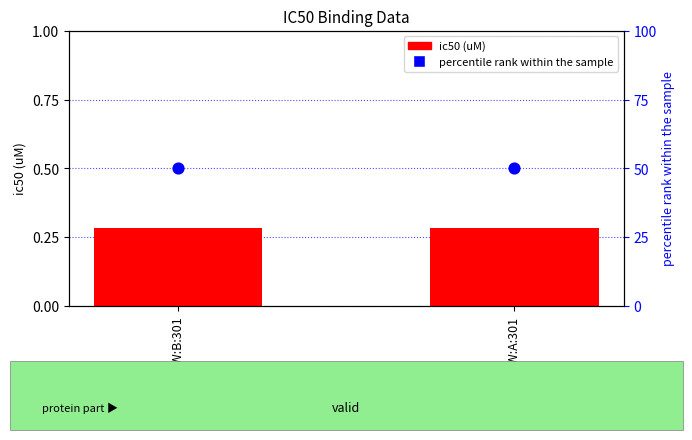

Which series reaches the maximum Y coordinate?

percentile rank within the sample